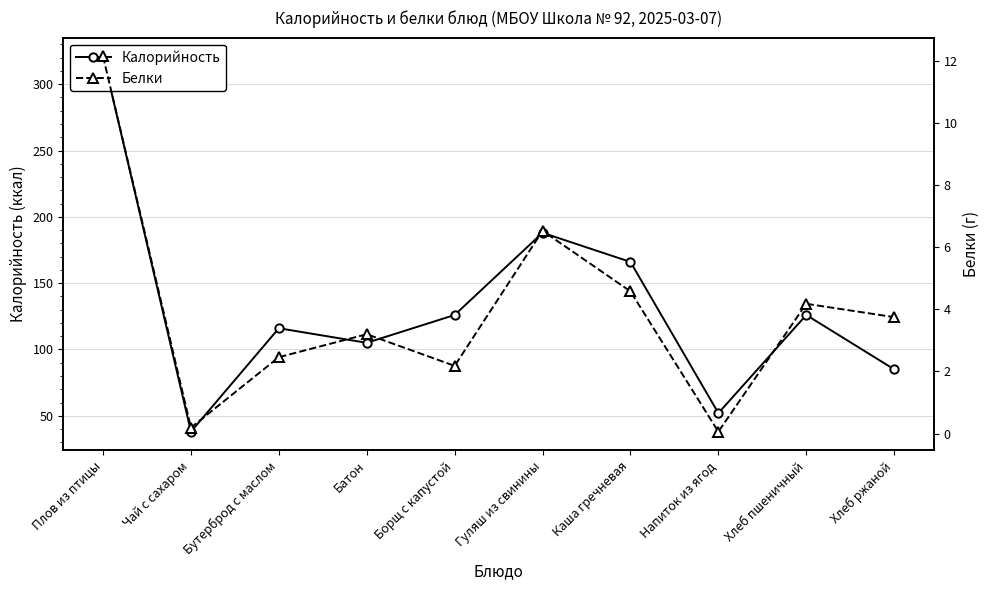

True or false: Белки and Калорийность intersect in this chart.

False